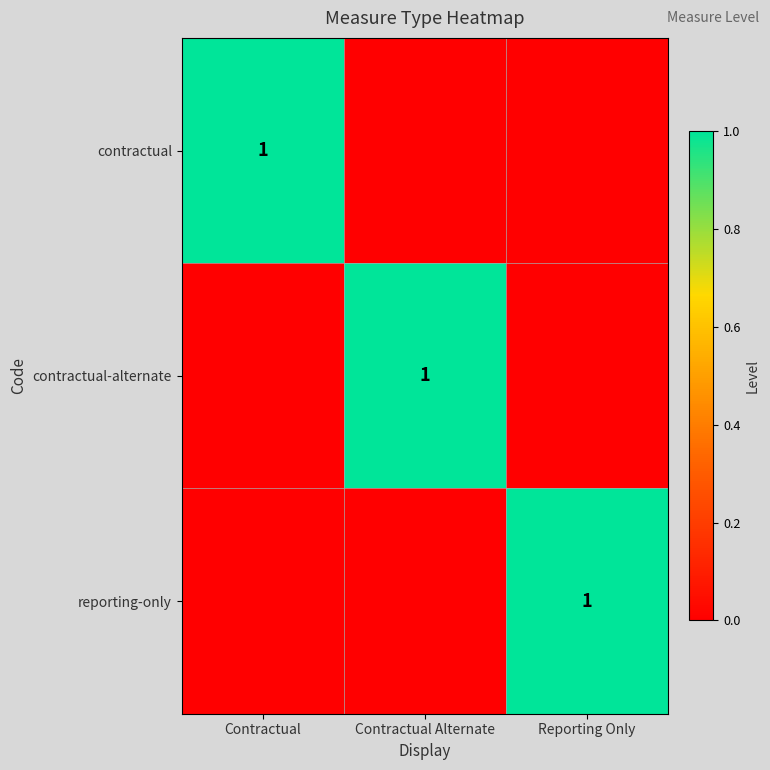

List the labels in order of reporting-only value, smallest first.

Contractual, Contractual Alternate, Reporting Only